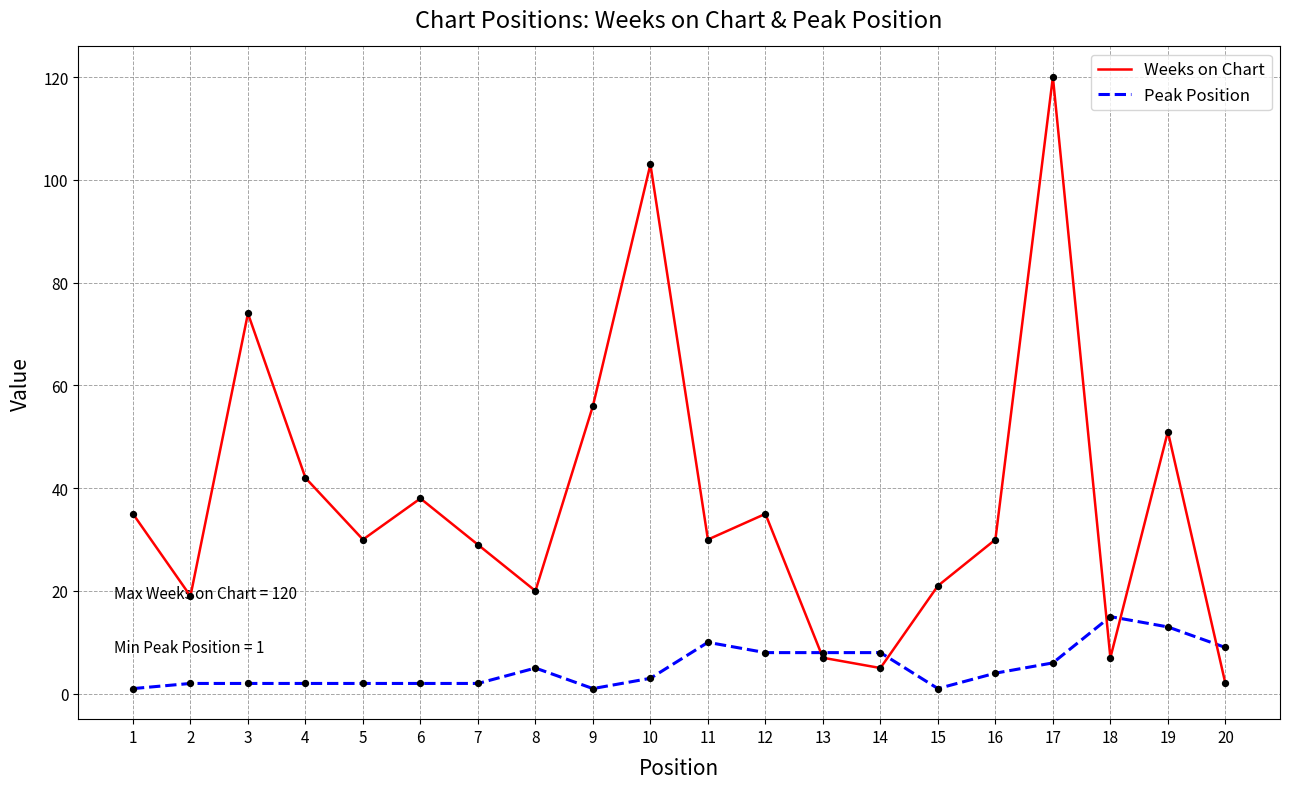

At which category is the sum across all series the highest?

17